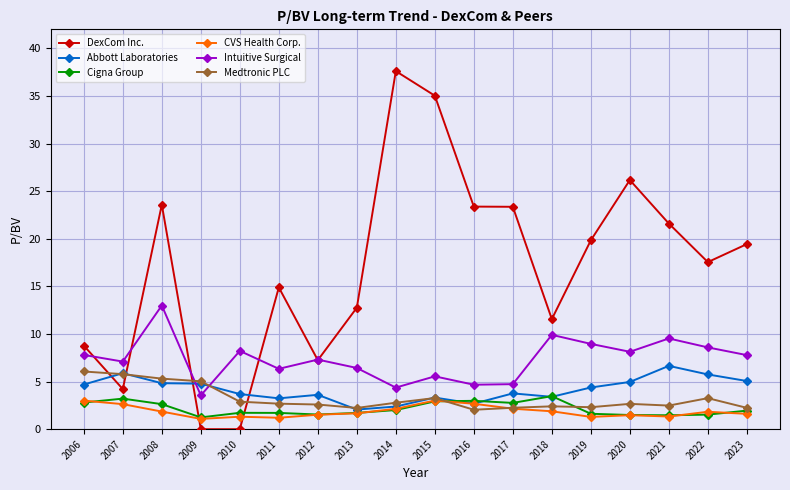

What is the sum of the Cigna Group values at 2012 and 2006?

4.3